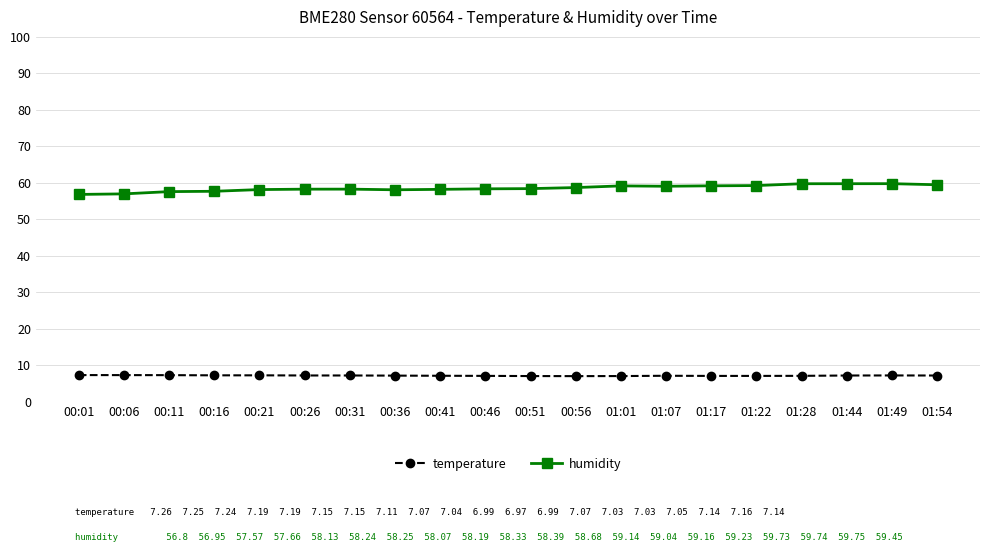

What is the label of the 17th point from the left?

01:28